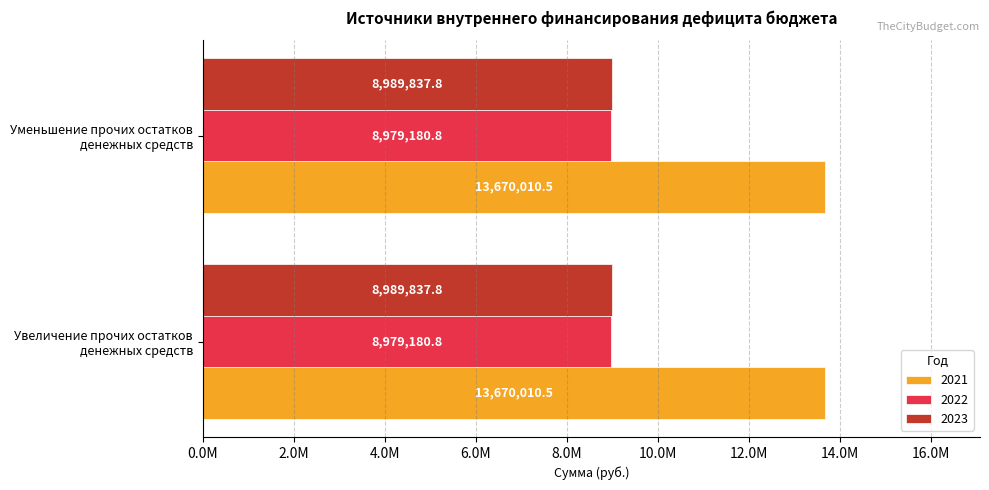

Reading left to right, list all the values displayed in this chart.

2021: 13670010.5	13670010.5
2022: 8979180.8	8979180.8
2023: 8989837.8	8989837.8